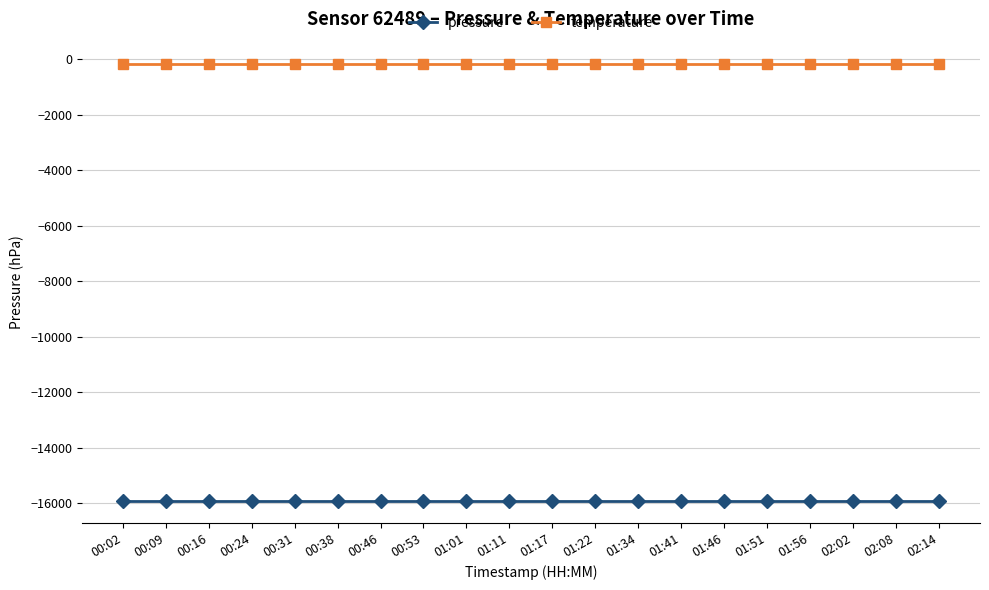

List the series in order of their overall mean, lowest first.

pressure, temperature